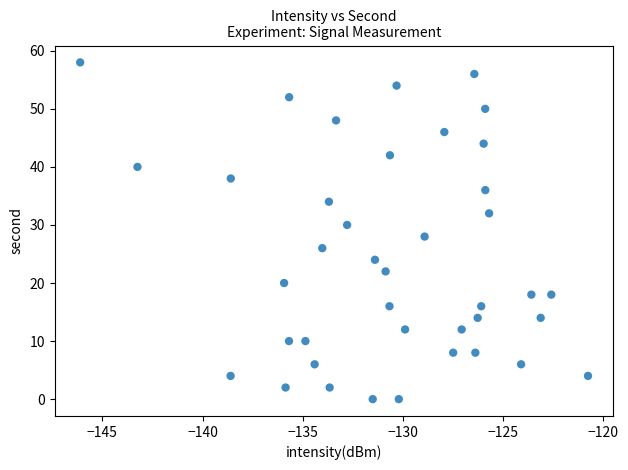

What is the range of Y values (max minus min)?

58